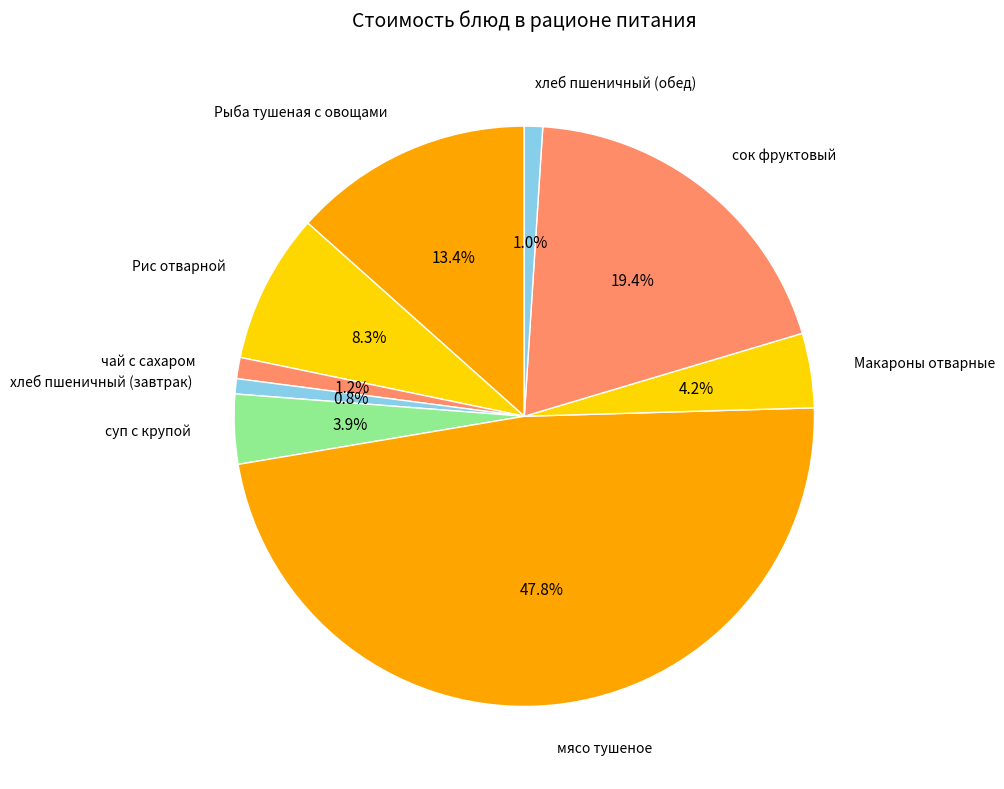

Is there a majority slice in this chart?

No